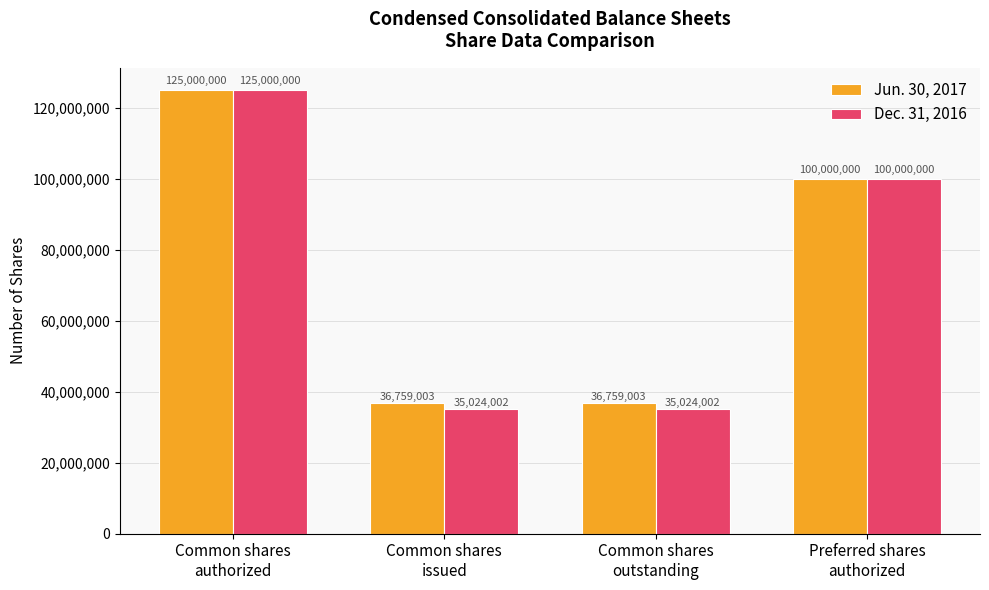

What are all the series names shown in the legend?

Jun. 30, 2017, Dec. 31, 2016